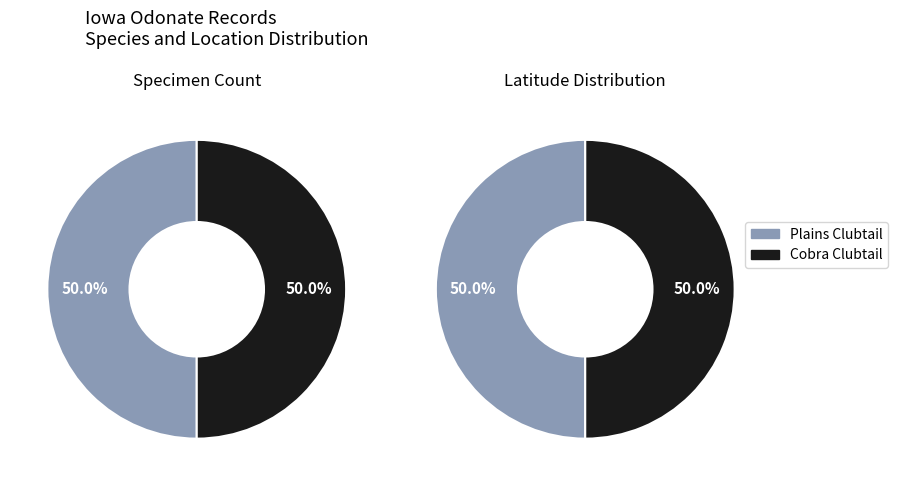

What percentage is the latitude_values slice, to the nearest percent?

50%